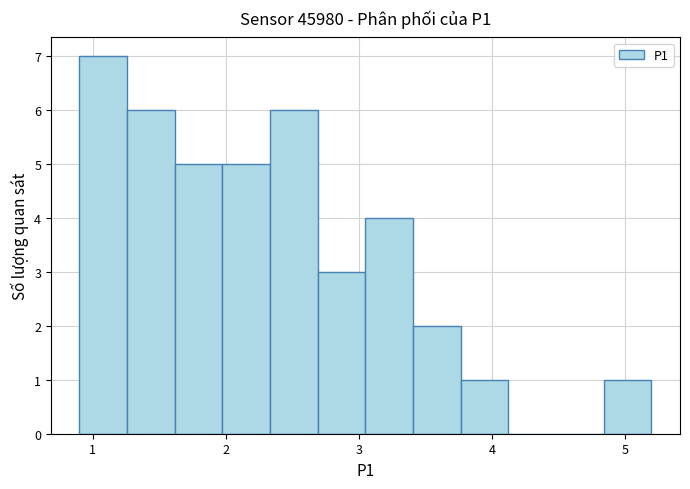

Read against the x-axis, roughly where is the centre of the tallest bar?

1.1